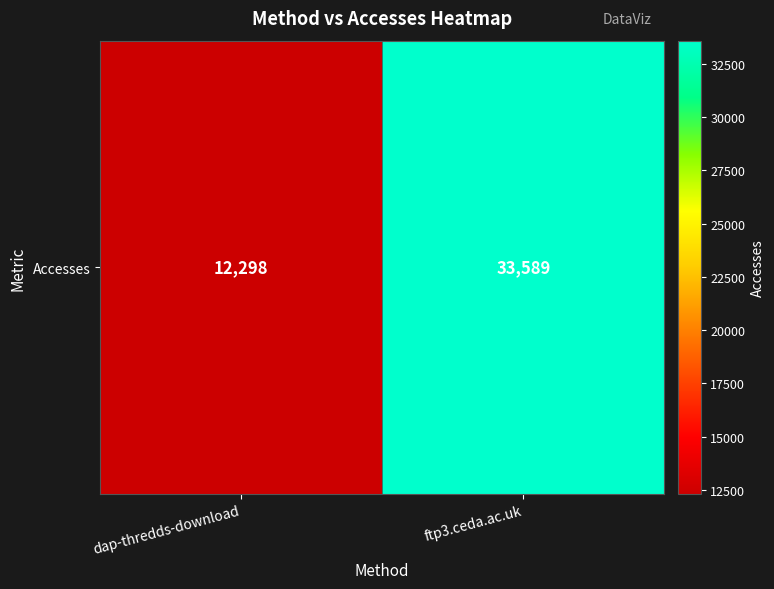

What value does the data have at ftp3.ceda.ac.uk, to the nearest 100?

33600